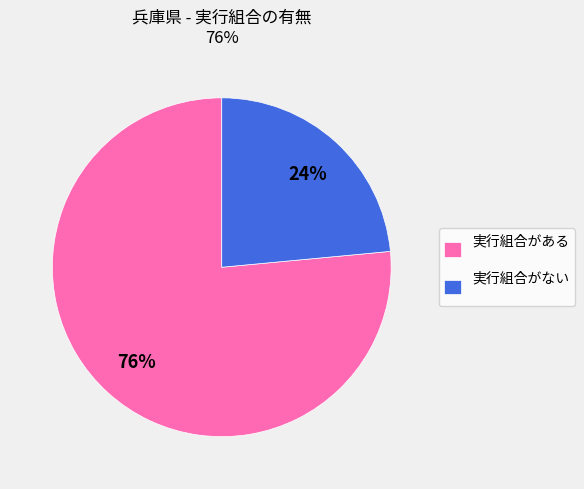

Count the number of slices in the pie.

2